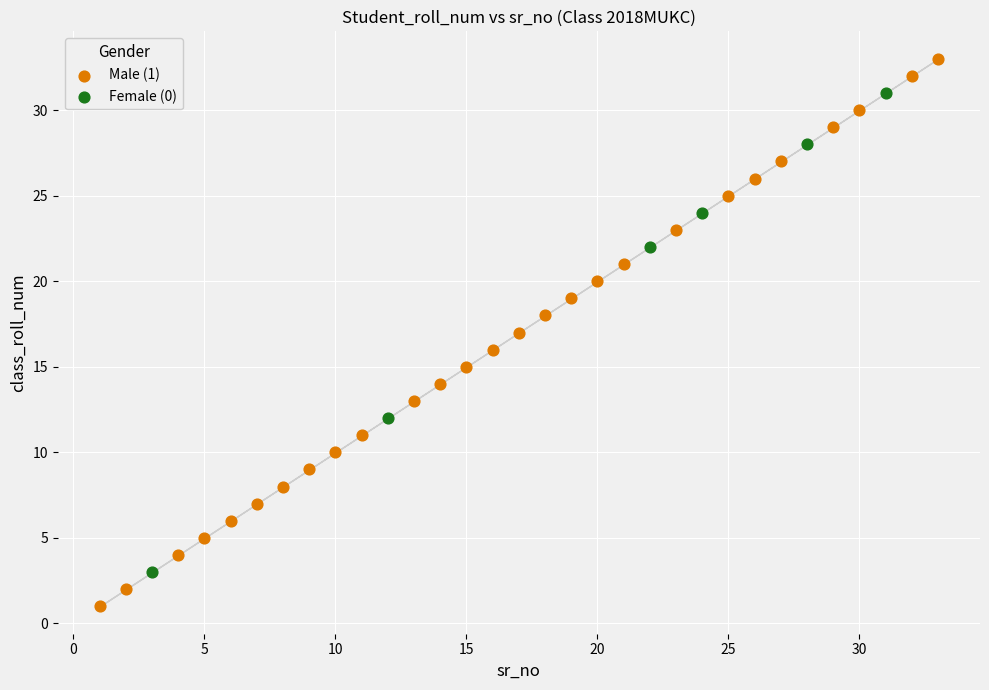

Which series reaches the maximum Y coordinate?

Male (1)